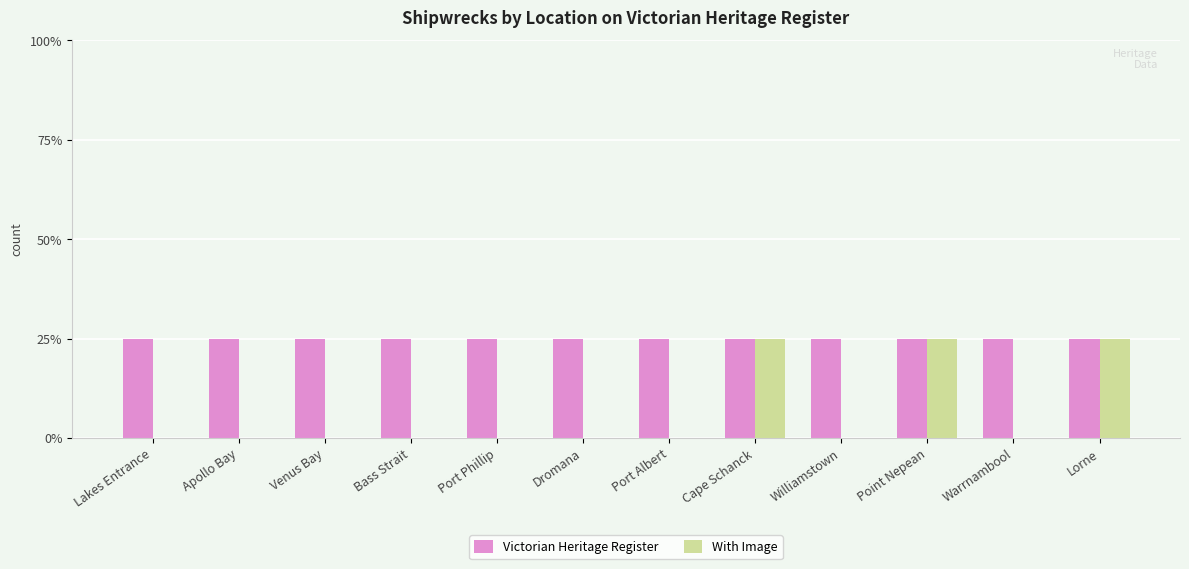

The Victorian Heritage Register series shows 1 at Point Nepean. True or false?

False